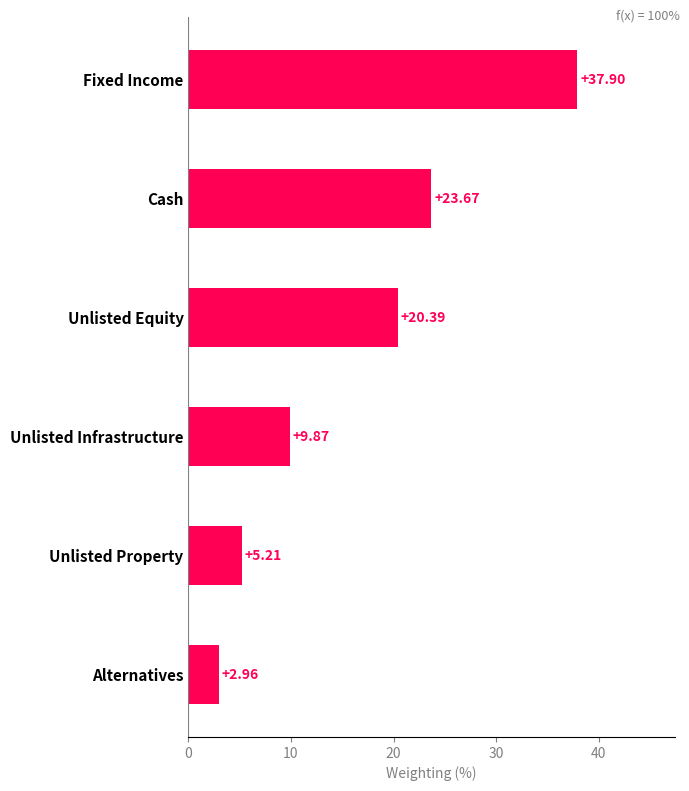

What is the difference between the maximum and minimum values?

34.9